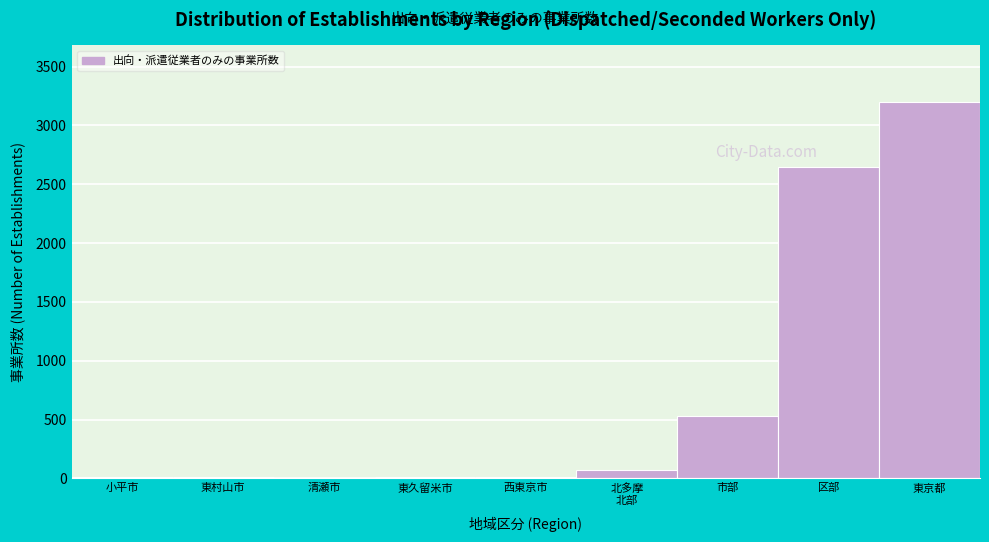

At which category does the chart reach its peak across all series?

東京都